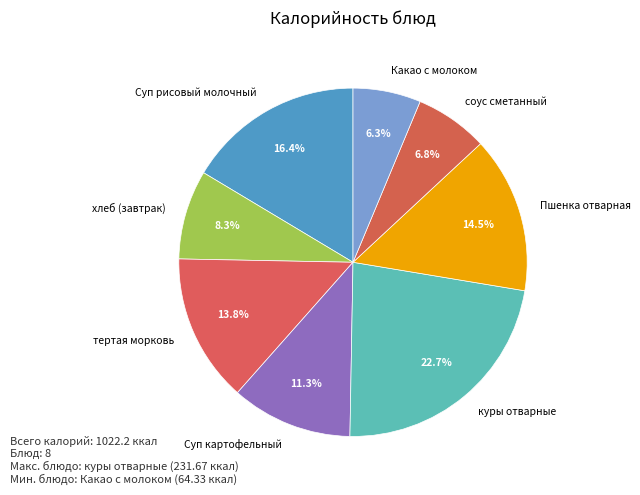

What is the ratio of the value at тертая морковь to the value at Суп рисовый молочный?

0.8